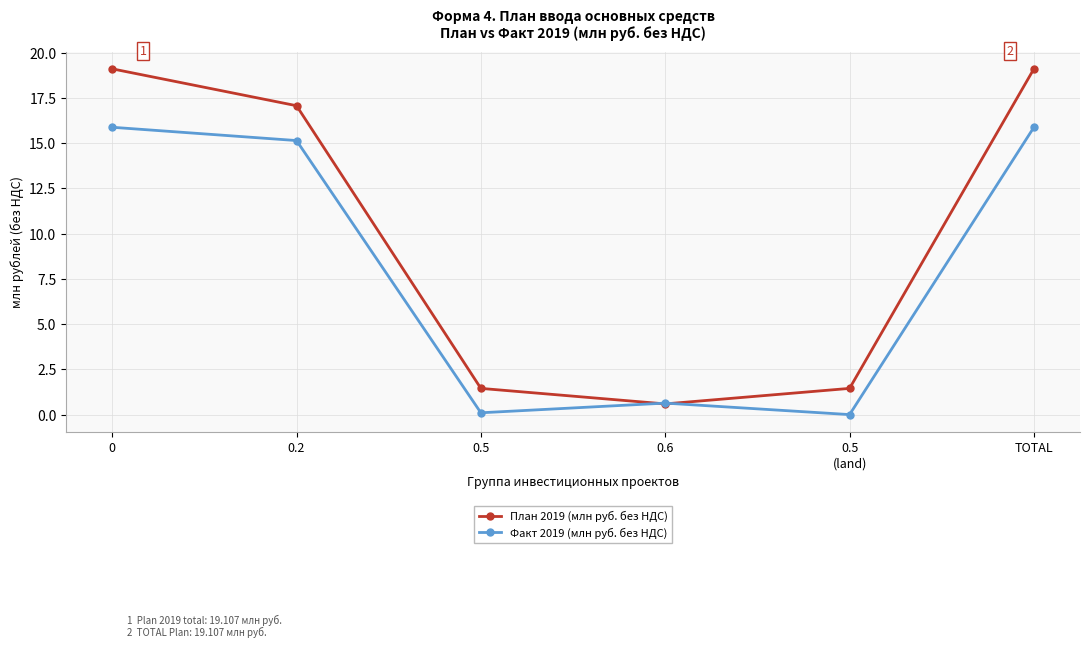

Reading left to right, transcribe all the data shown in this chart.

План 2019 (млн руб. без НДС): 19.1	17.1	1.4	0.6	1.4	19.1
Факт 2019 (млн руб. без НДС): 15.9	15.1	0.1	0.6	0.0	15.9